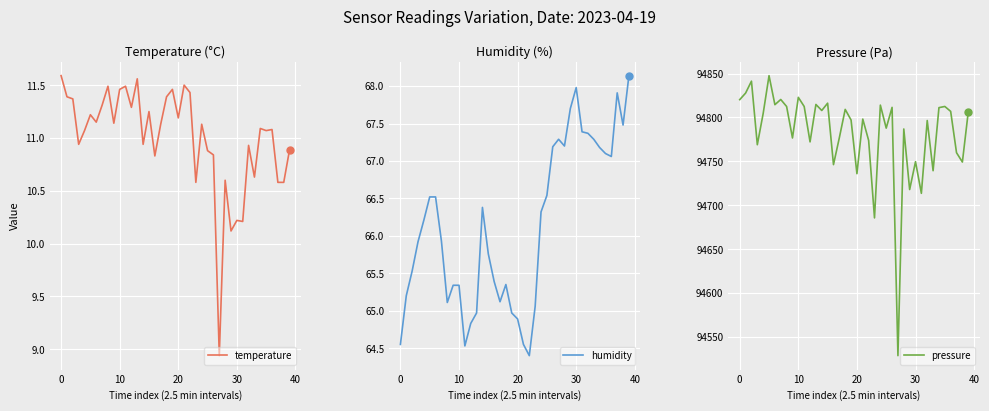

True or false: pressure and humidity intersect in this chart.

False